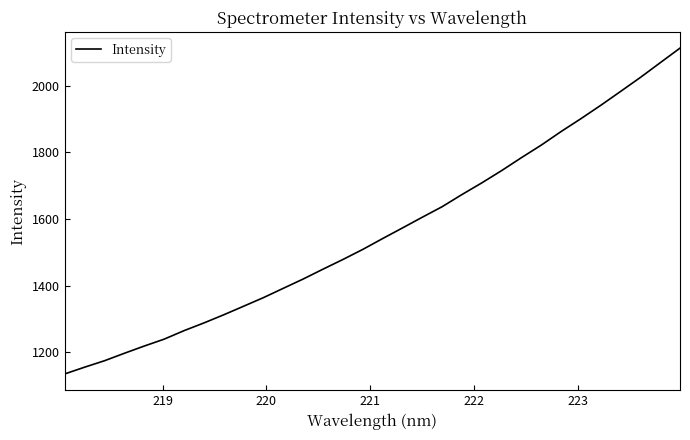

How many lines are shown in the chart?

1